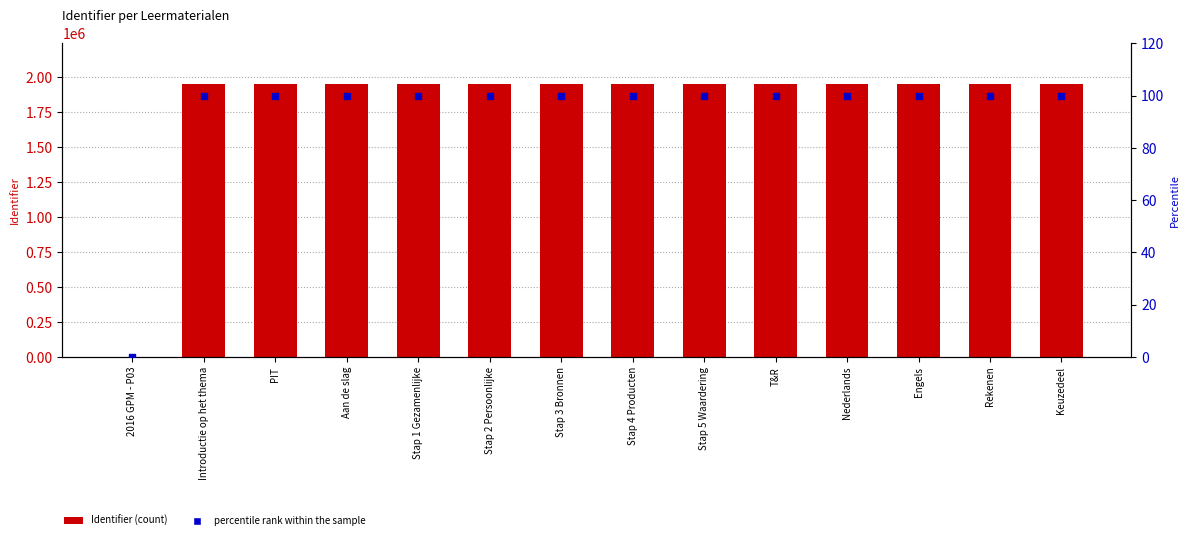

Is the value of percentile rank within the sample at Stap 2 Persoonlijke greater than the value of Identifier at Nederlands?

No